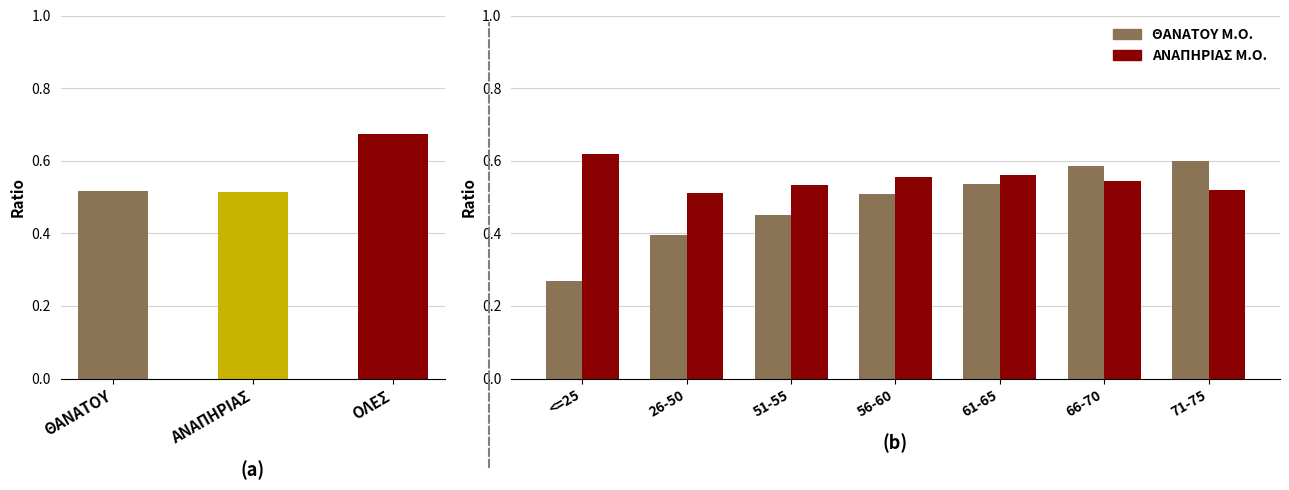

What is the approximate value of ΘΑΝΑΤΟΥ Μ.Ο. at 71-75?

0.6